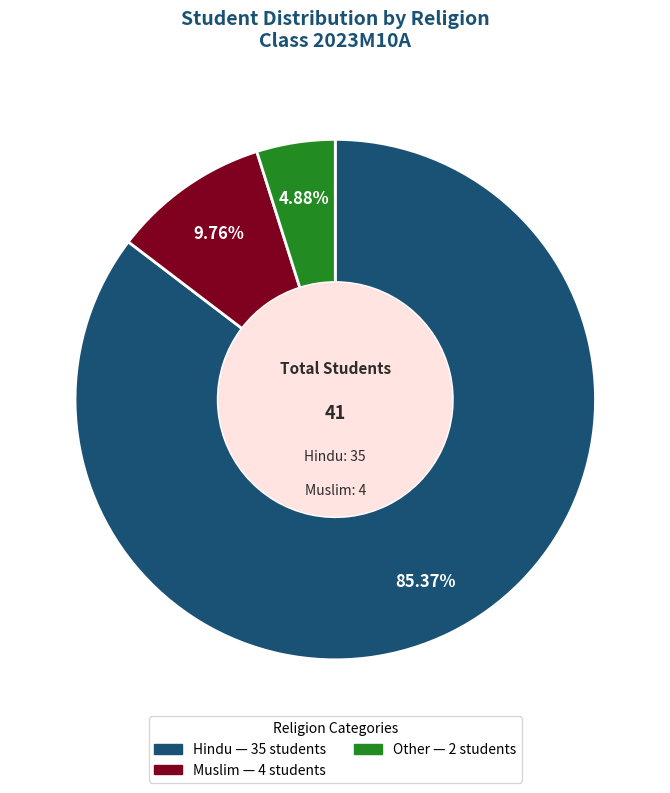

Is there any slice that represents more than half of the pie?

Yes